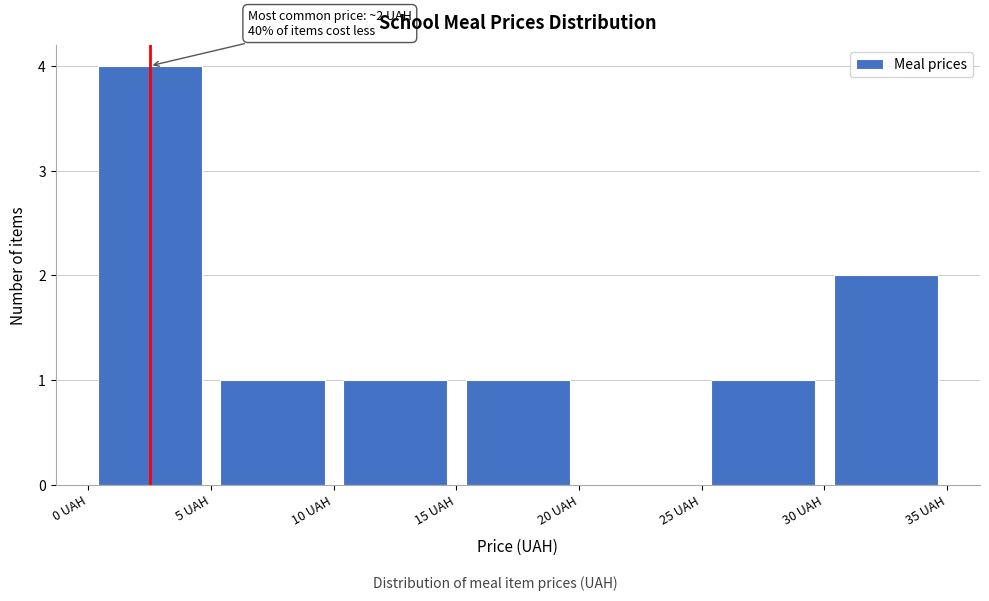

Over which range of the x-axis is the bar tallest?

0 to 5